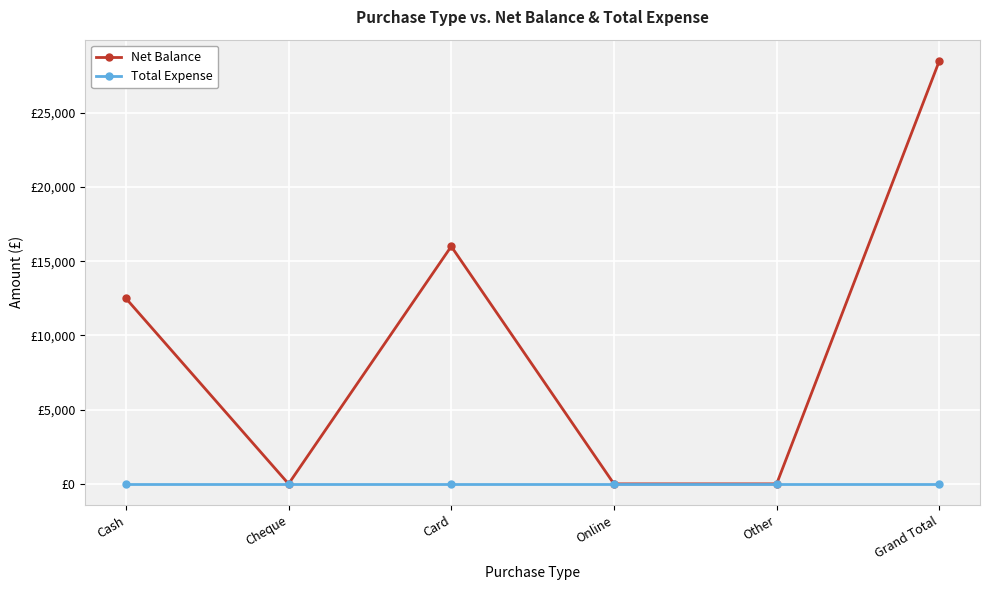

Which label corresponds to the smallest value in the chart?

Cheque